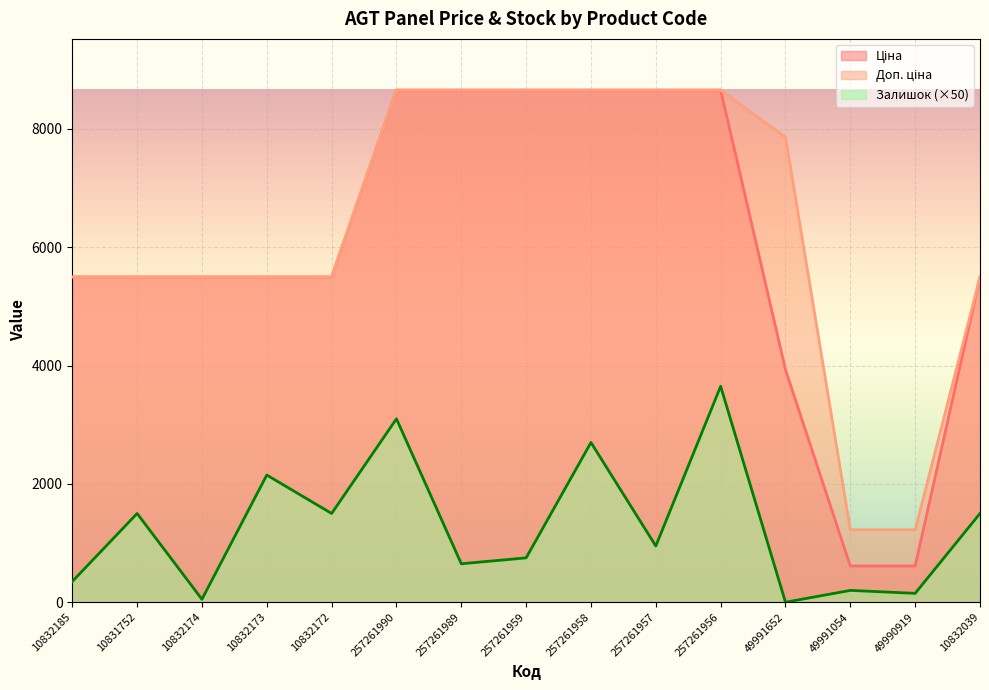

True or false: Залишок and Ціна intersect in this chart.

False